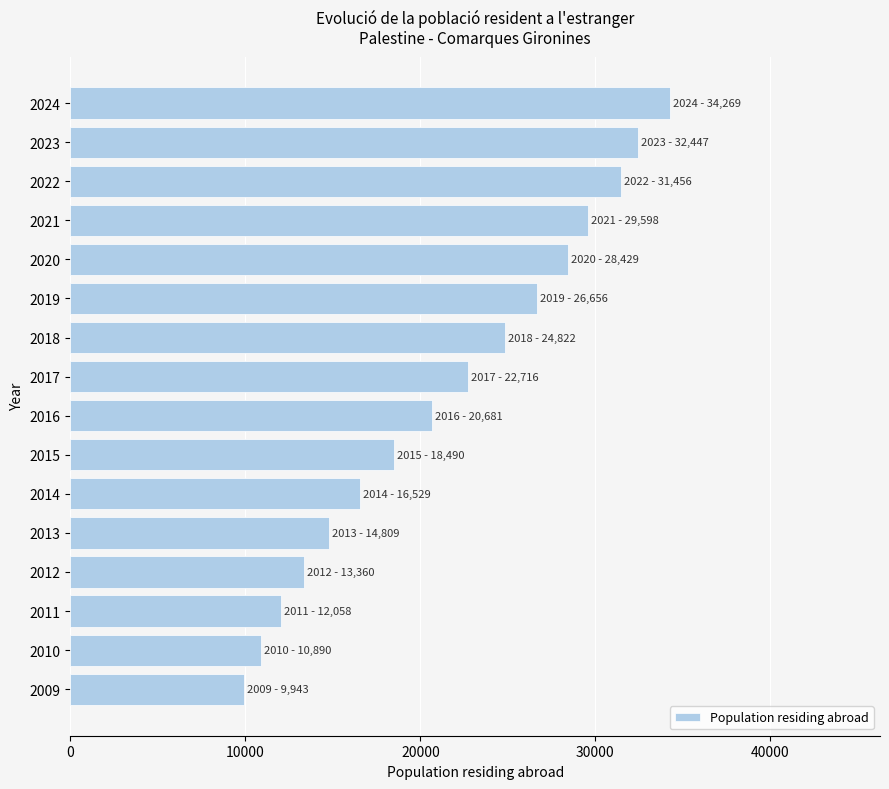

What is the value of the 2nd bar from the top?

32447